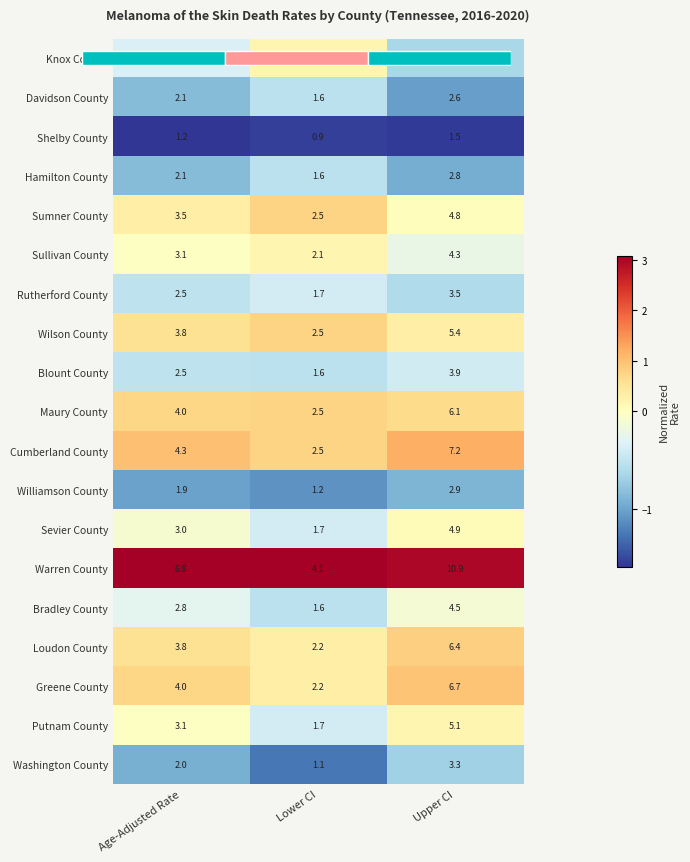

Is the value of Sumner County at Age-Adjusted Rate greater than the value of Bradley County at Age-Adjusted Rate?

Yes